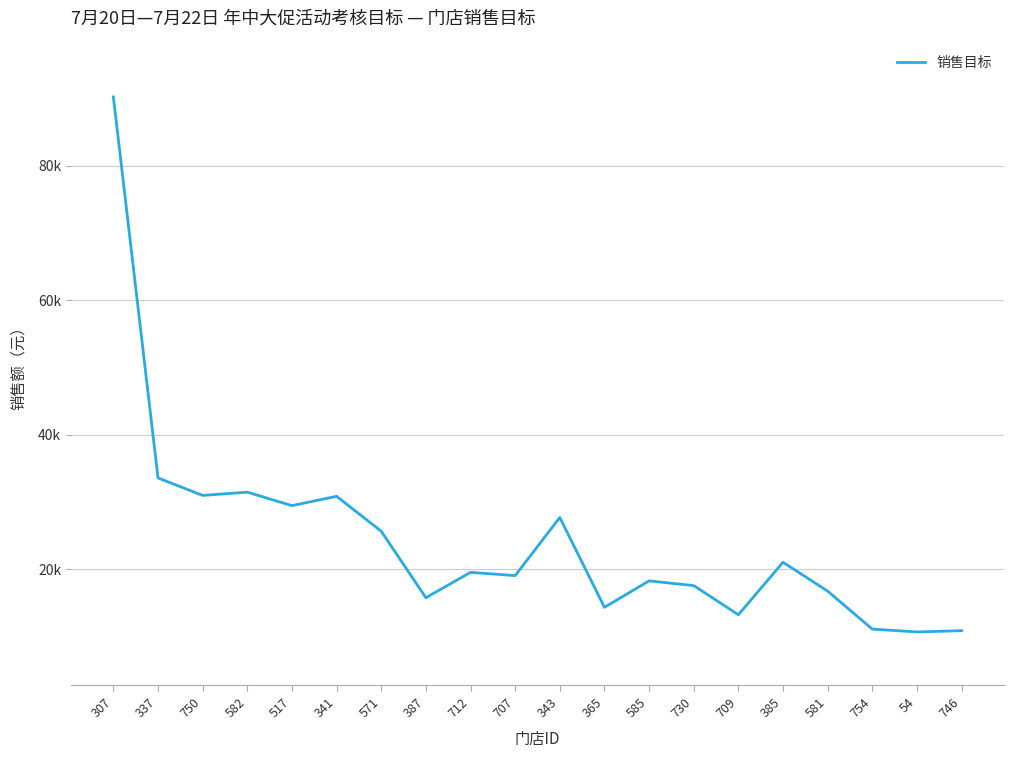

Does the chart display data point markers on the line(s)?

No